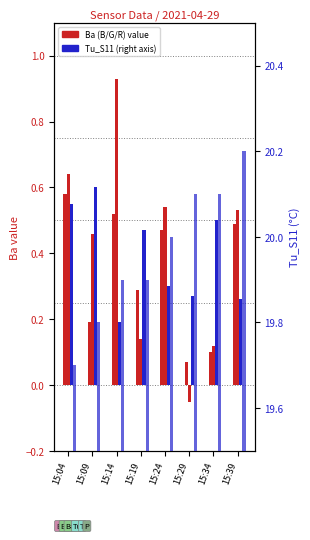

Count the BaR_A11 values in the range 0 to 1.

8